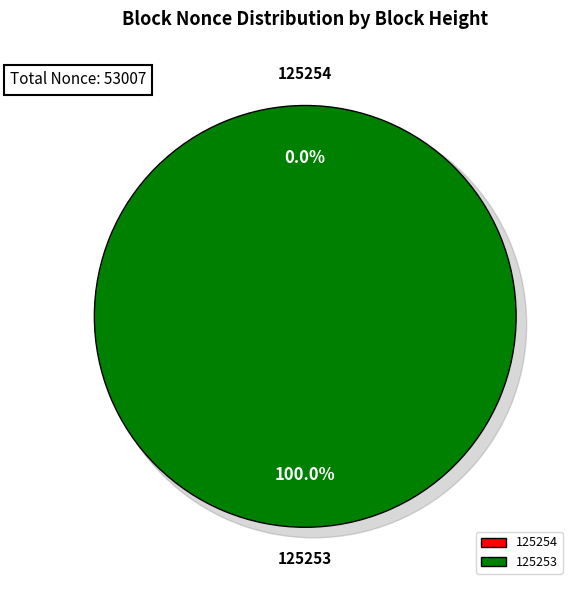

Is the sum of 125253 and 125254 greater than half?

Yes